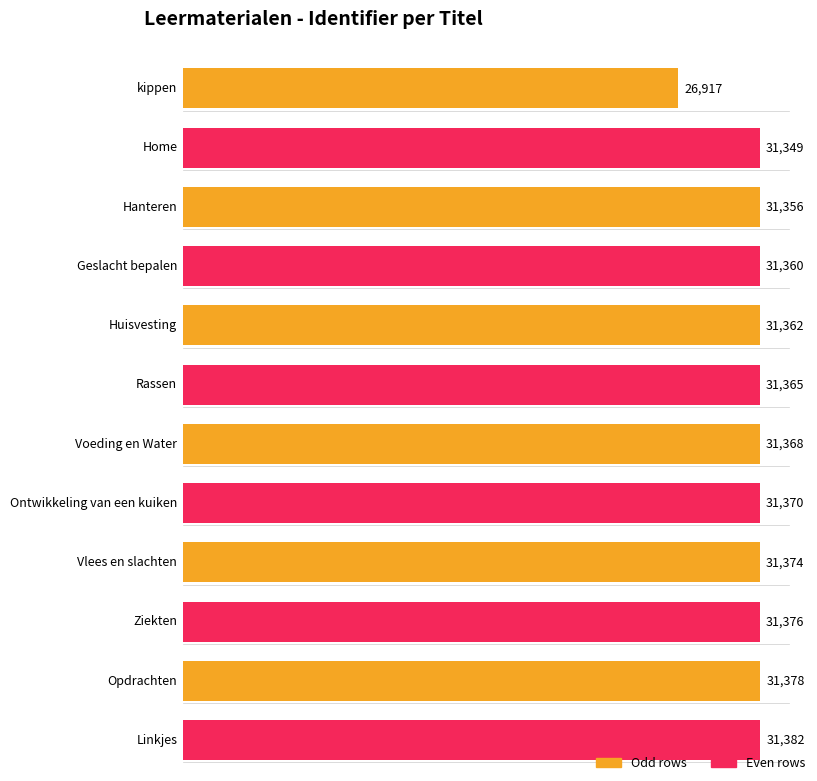

List the labels in order of value, smallest first.

kippen, Home, Hanteren, Geslacht bepalen, Huisvesting, Rassen, Voeding en Water, Ontwikkeling van een kuiken, Vlees en slachten, Ziekten, Opdrachten, Linkjes